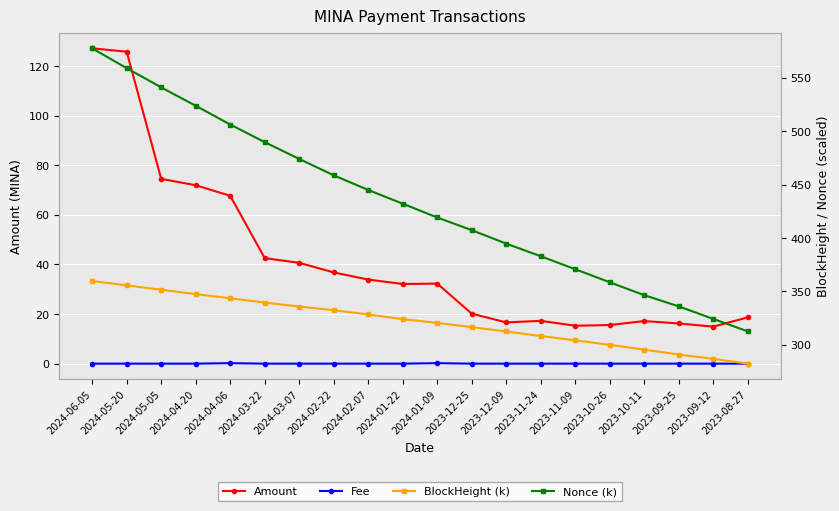

True or false: Nonce (k) has more than 2 interior local peaks.

False